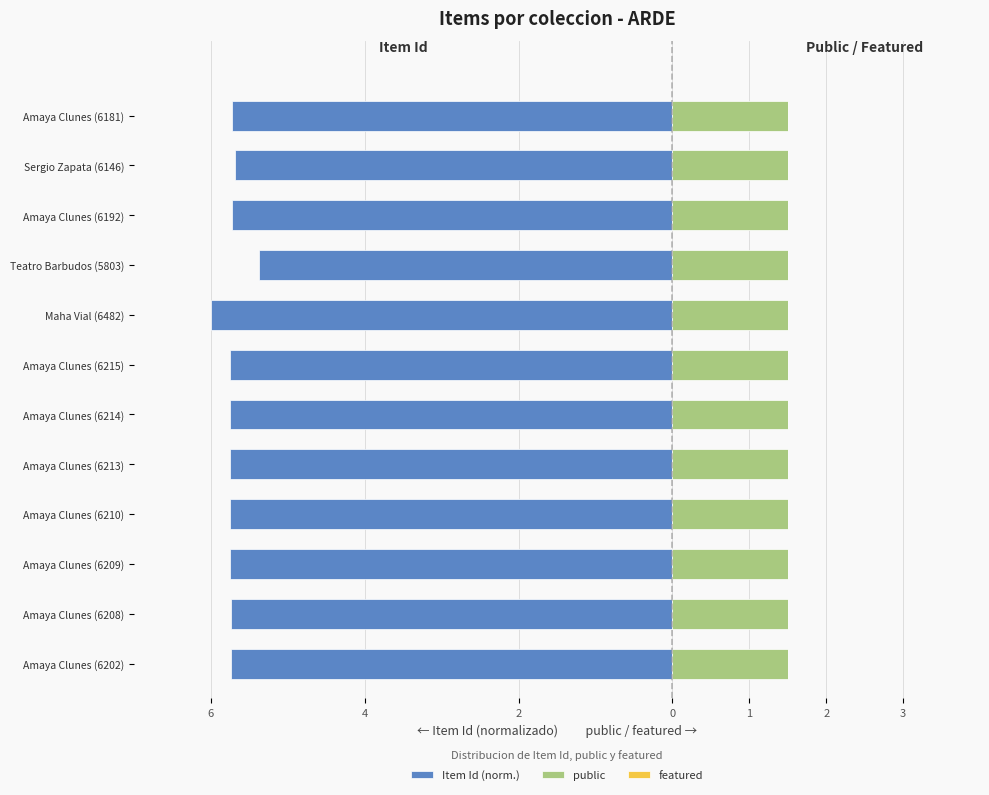

The value of public at 6 is 0.8. True or false?

False